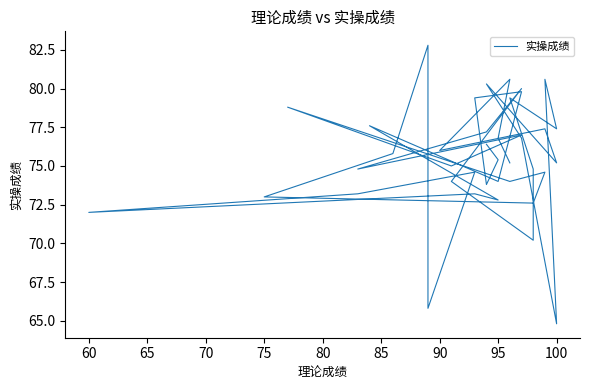

Is it true that the value at 90 is 113.9?

False